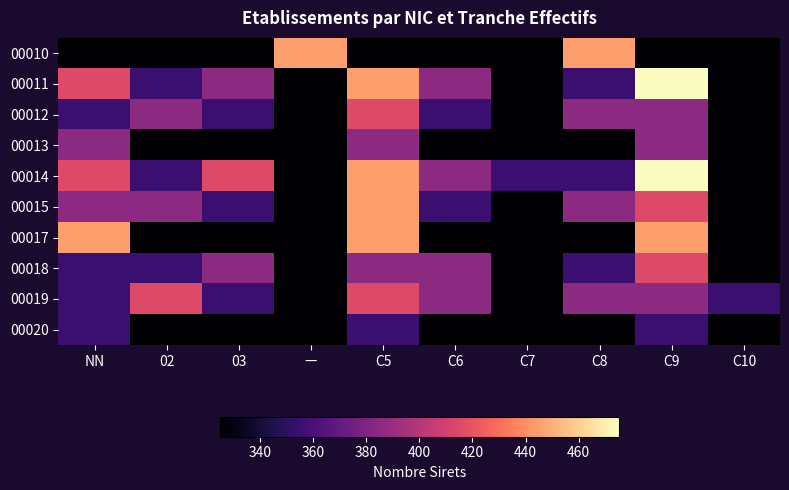

At how many categories does at least one series exceed 472?

1